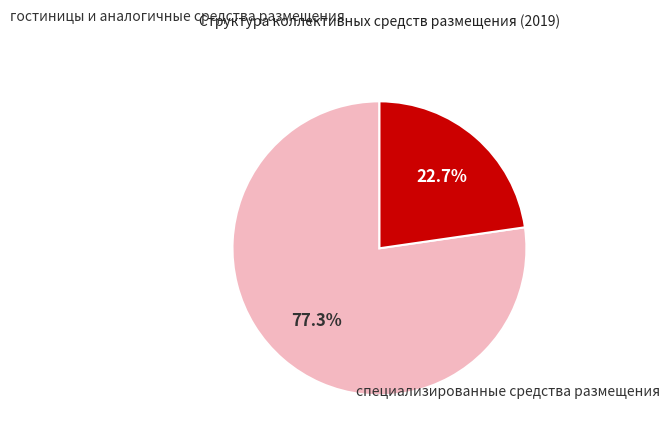

Is there a majority slice in this chart?

Yes